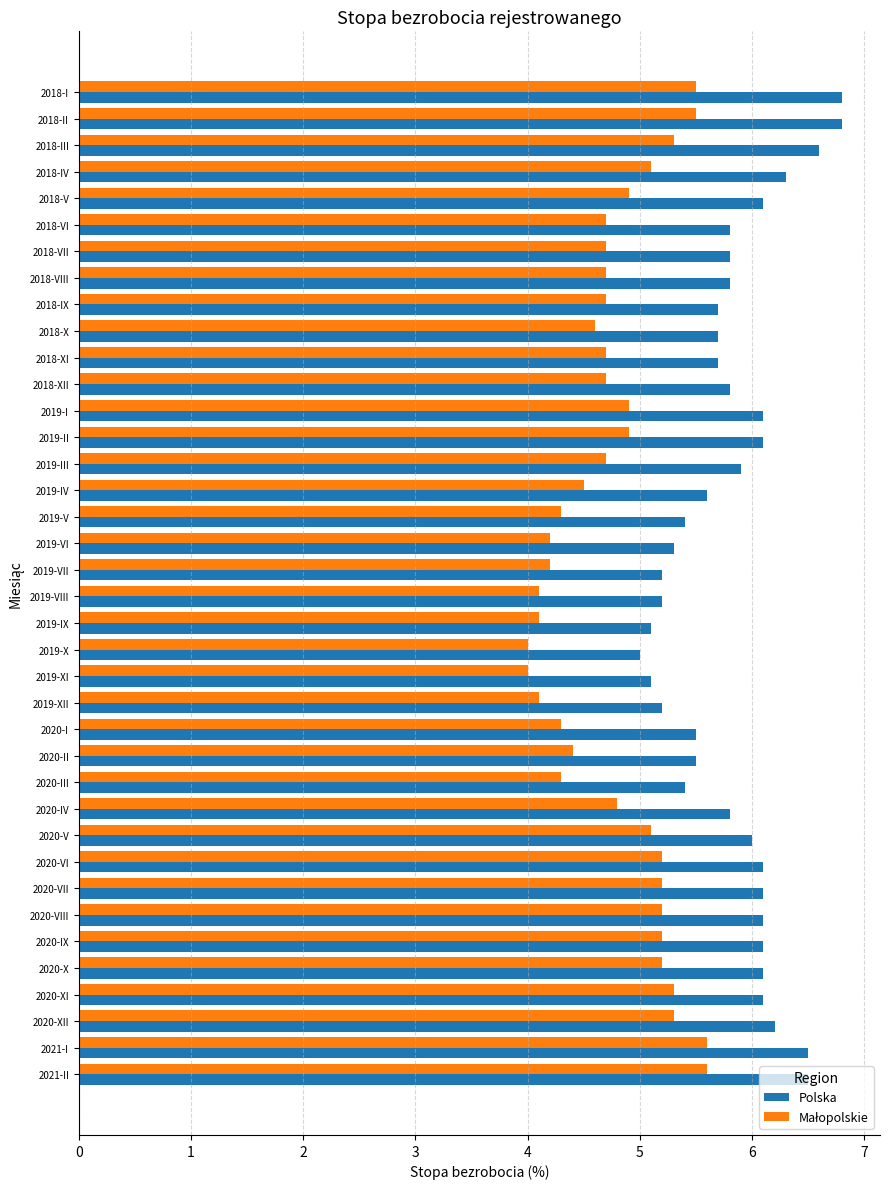

What is the difference between the second highest and second lowest values in the Polska series?

1.7